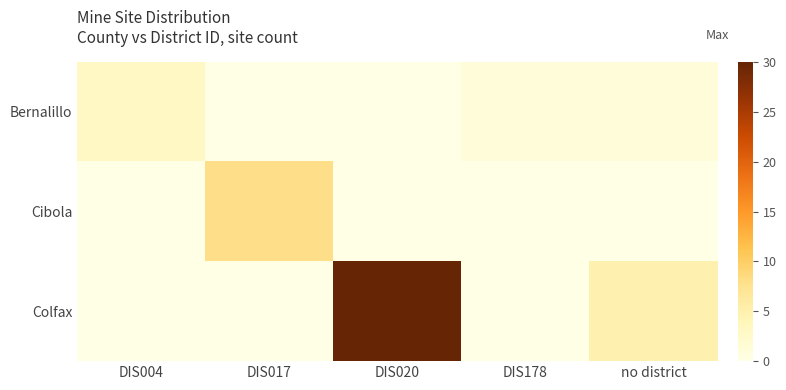

Reading left to right, extract all data points from this chart.

Bernalillo: DIS004=3	DIS017=0	DIS020=0	DIS178=1	no district=1
Cibola: DIS004=0	DIS017=8	DIS020=0	DIS178=0	no district=0
Colfax: DIS004=0	DIS017=0	DIS020=30	DIS178=0	no district=5